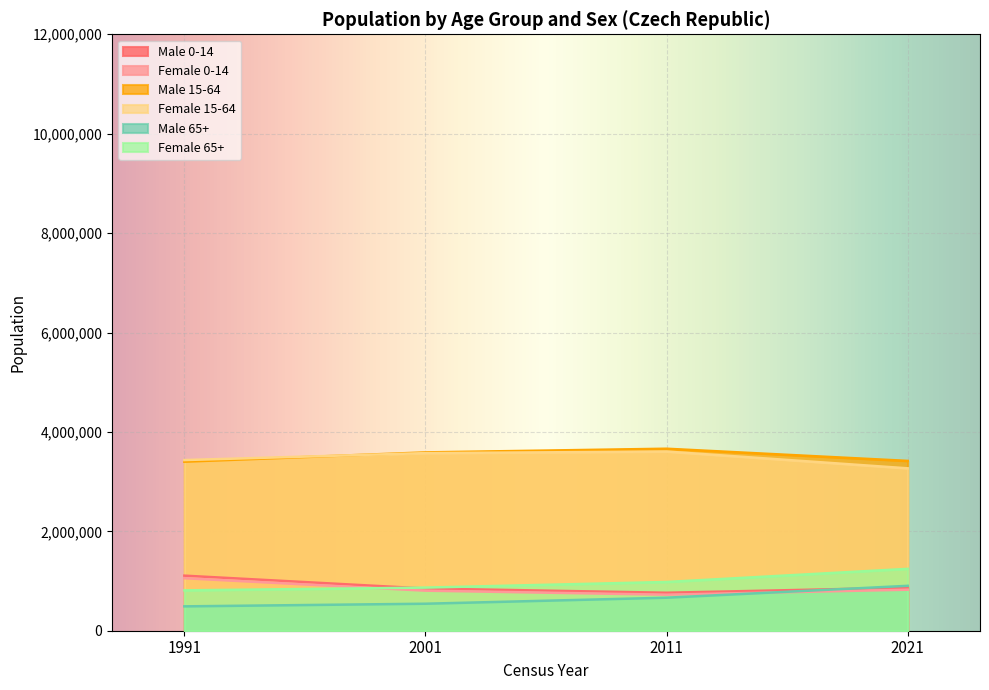

True or false: Female 15-64 has more than 2 points higher than both neighbors.

False